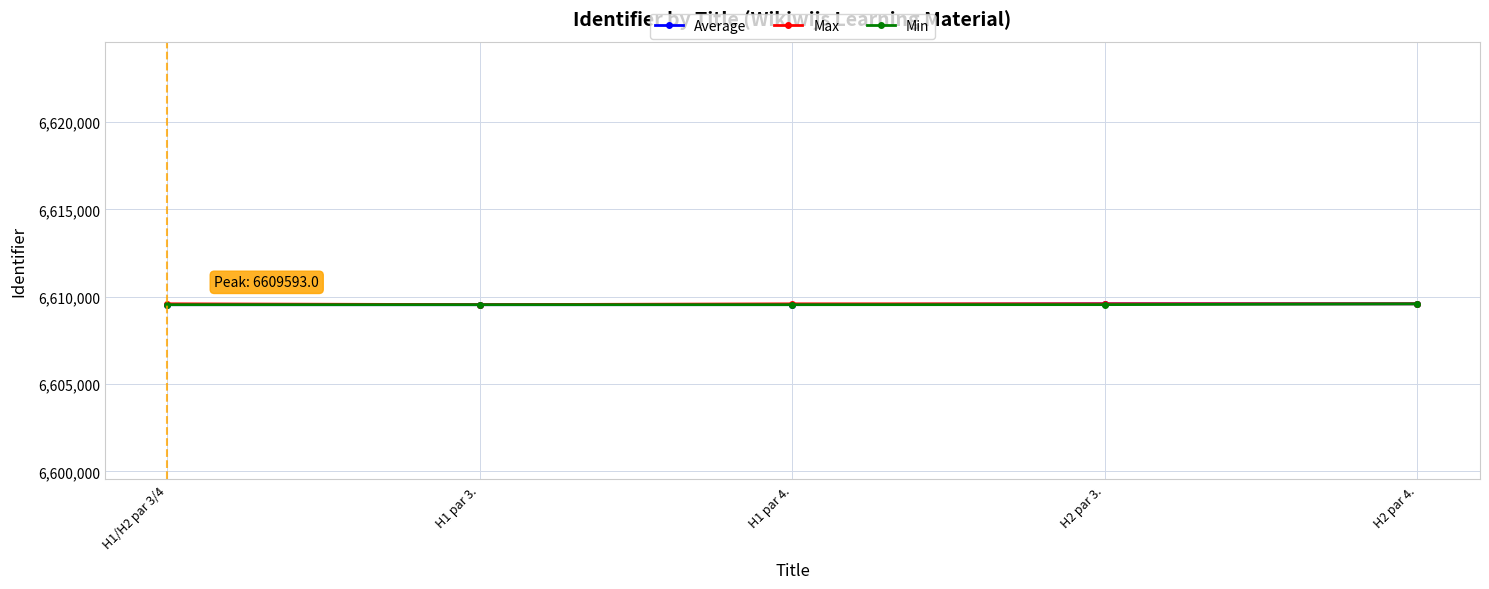

List the series in order of their overall mean, lowest first.

Min, Average, Max